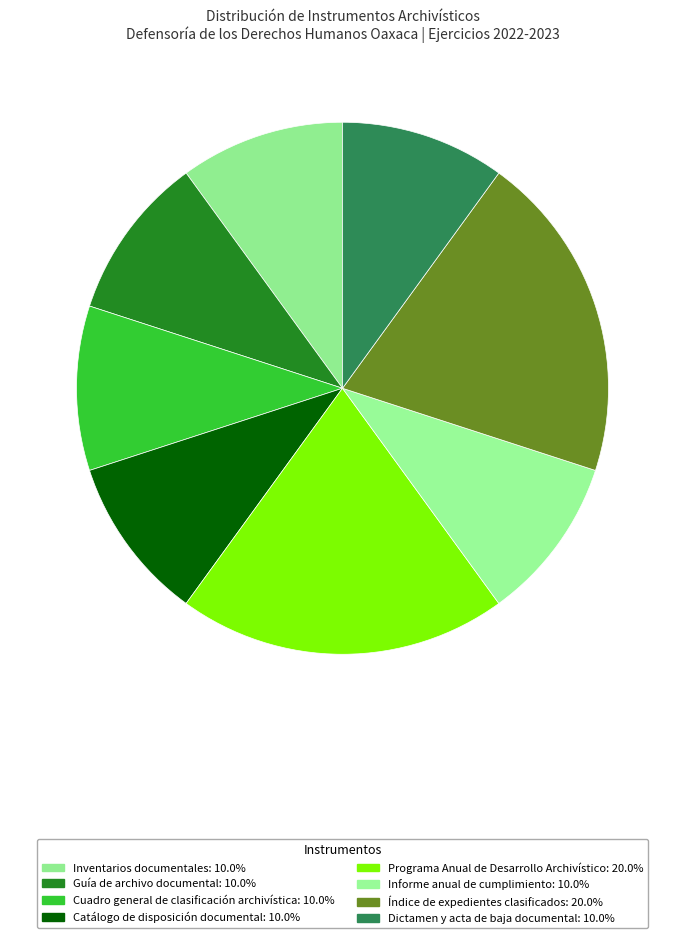

True or false: Programa Anual de Desarrollo Archivístico accounts for 34% of the total.

False